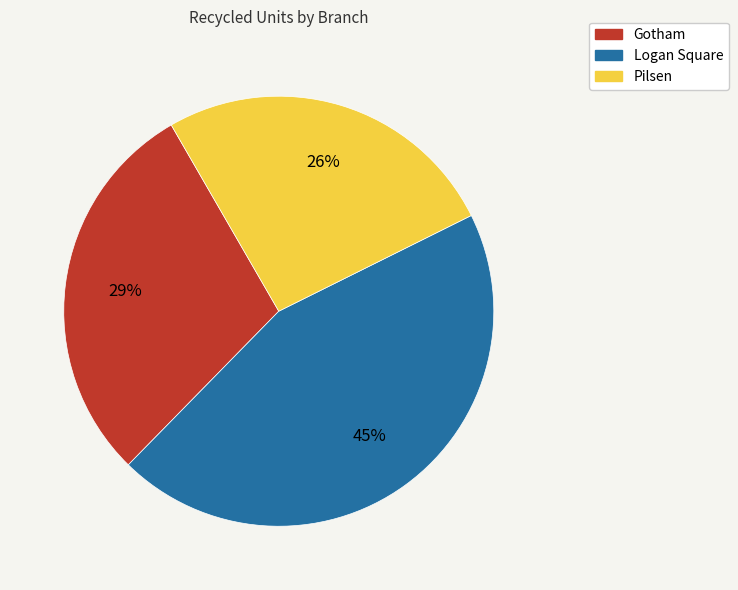

Does any single category account for the majority?

No